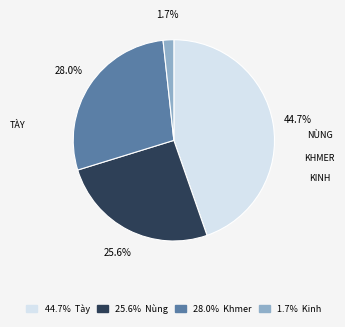

Is there a majority slice in this chart?

No